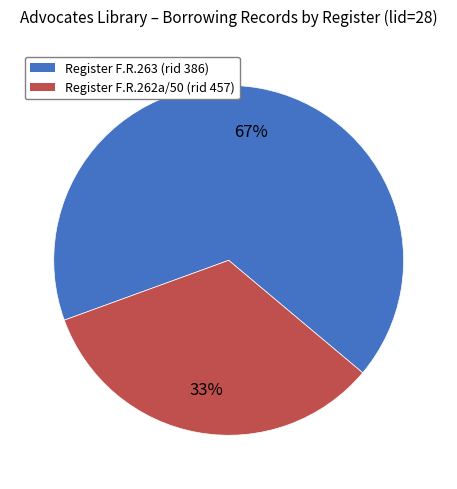

To the nearest percent, what is the average slice percentage?

50%